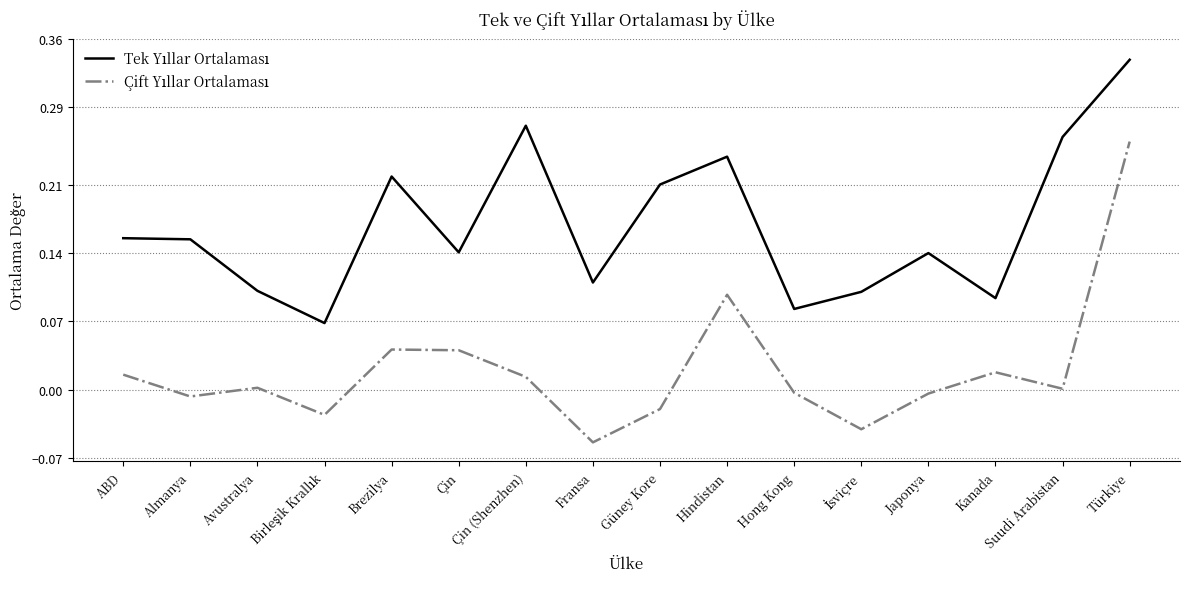

At which category is the sum across all series the highest?

Türkiye